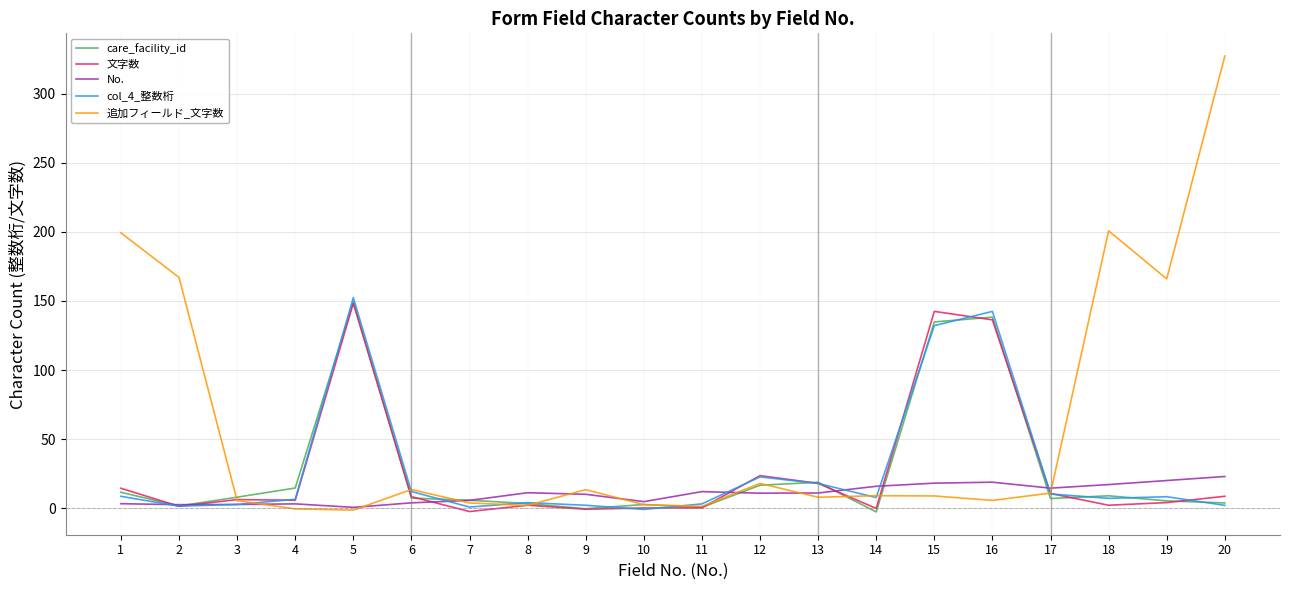

True or false: 追加フィールド_文字数 has a value of 1.3 at 11.

True